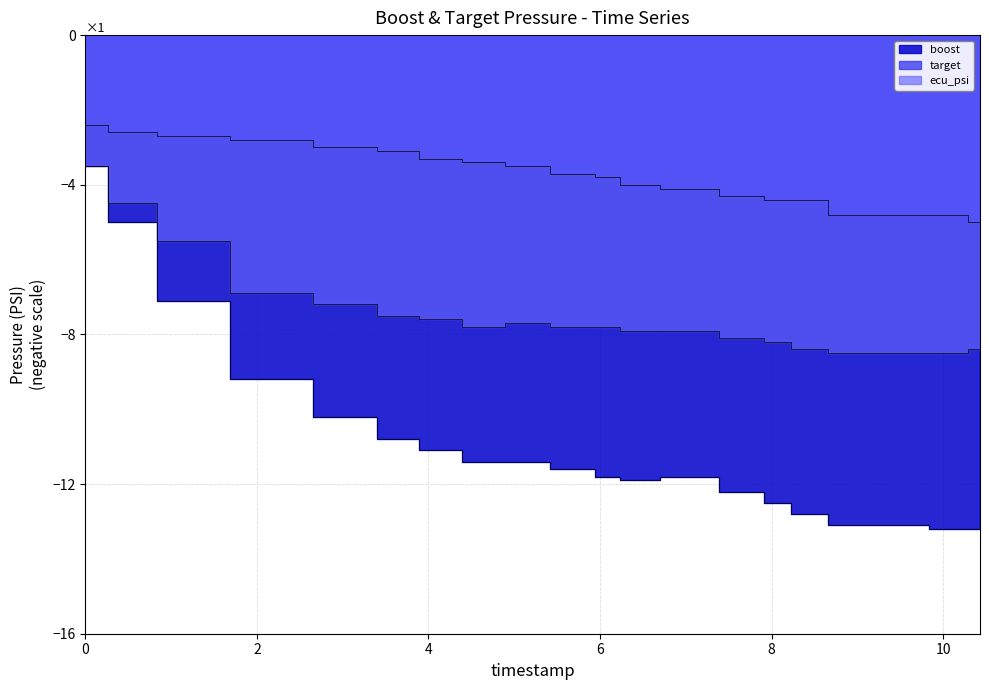

Rank the categories by target value from lowest to highest.

10.43, 8.95, 9.52, 10.16, 8.09, 8.36, 7.74, 7.04, 6.36, 6.11, 5.77, 5.07, 4.72, 4.06, 3.72, 3.07, 2.24, 1.13, 0.53, 0.0